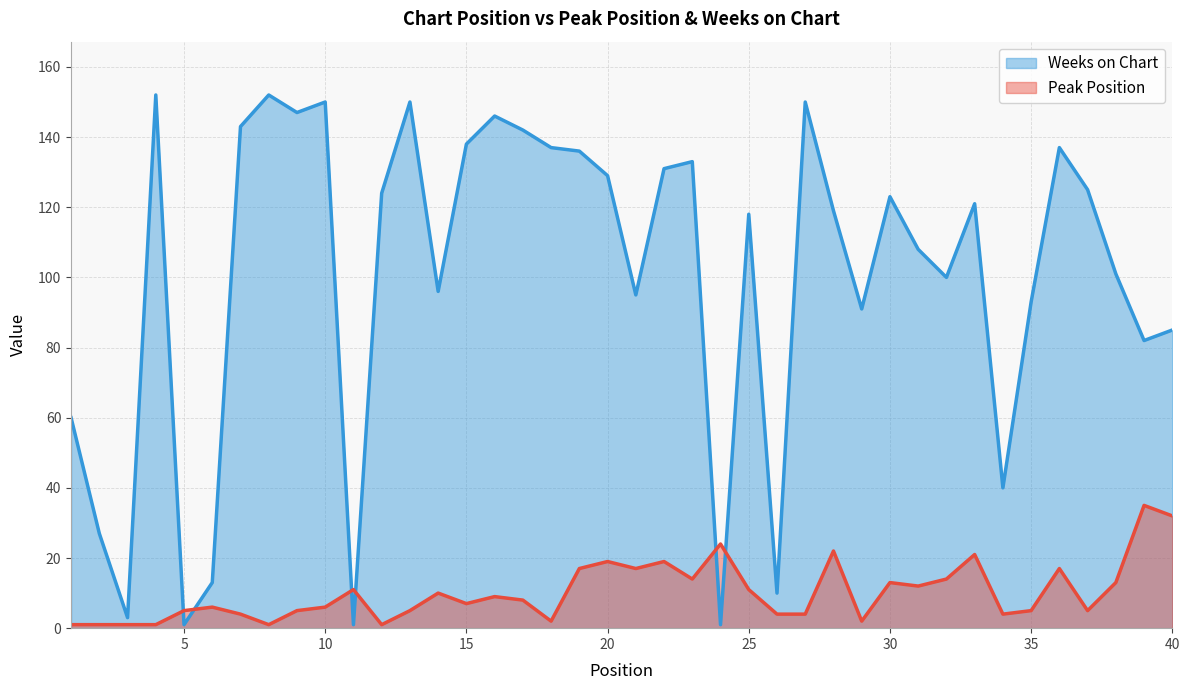

True or false: Peak Position has a value of 17 at 21.

True